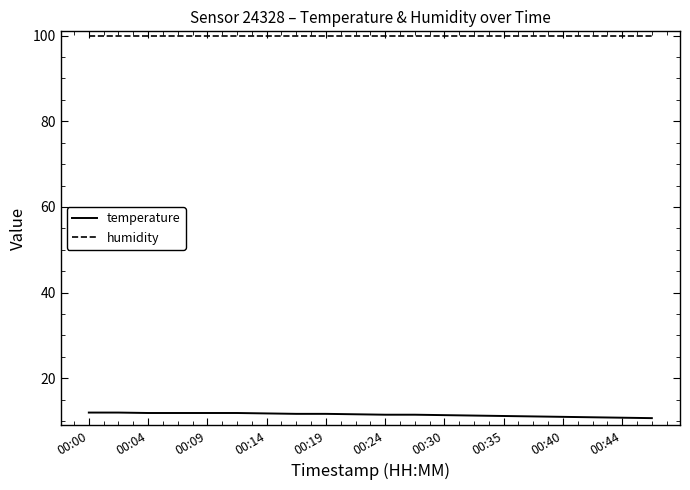

True or false: humidity and temperature intersect in this chart.

False